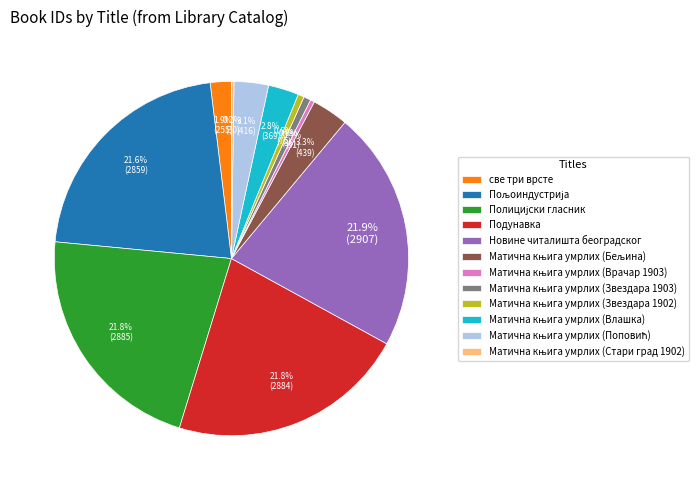

What portion of the pie excludes све три врсте?

98.1%